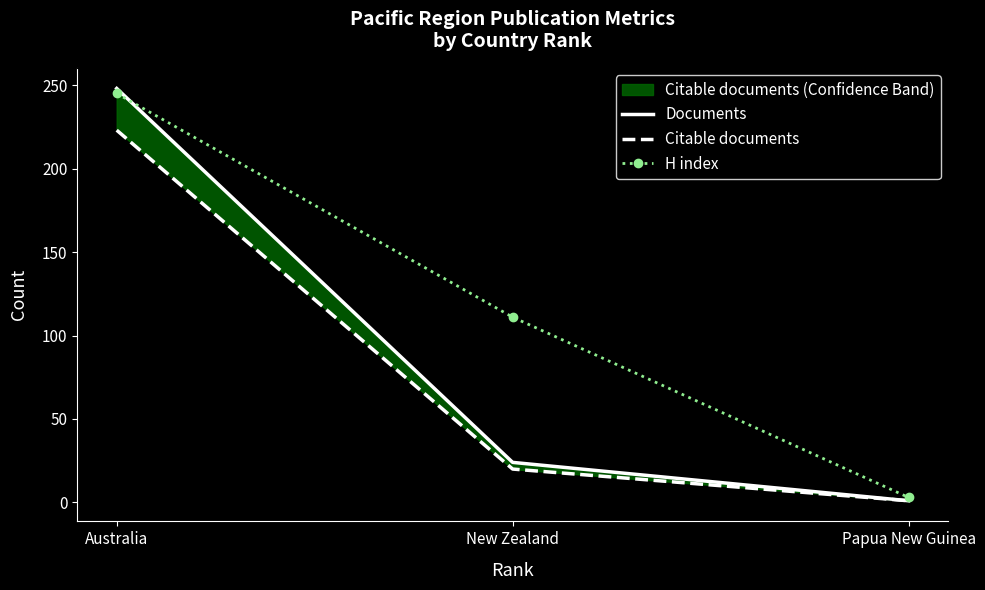

What is the difference between the highest and lowest values at New Zealand?

91